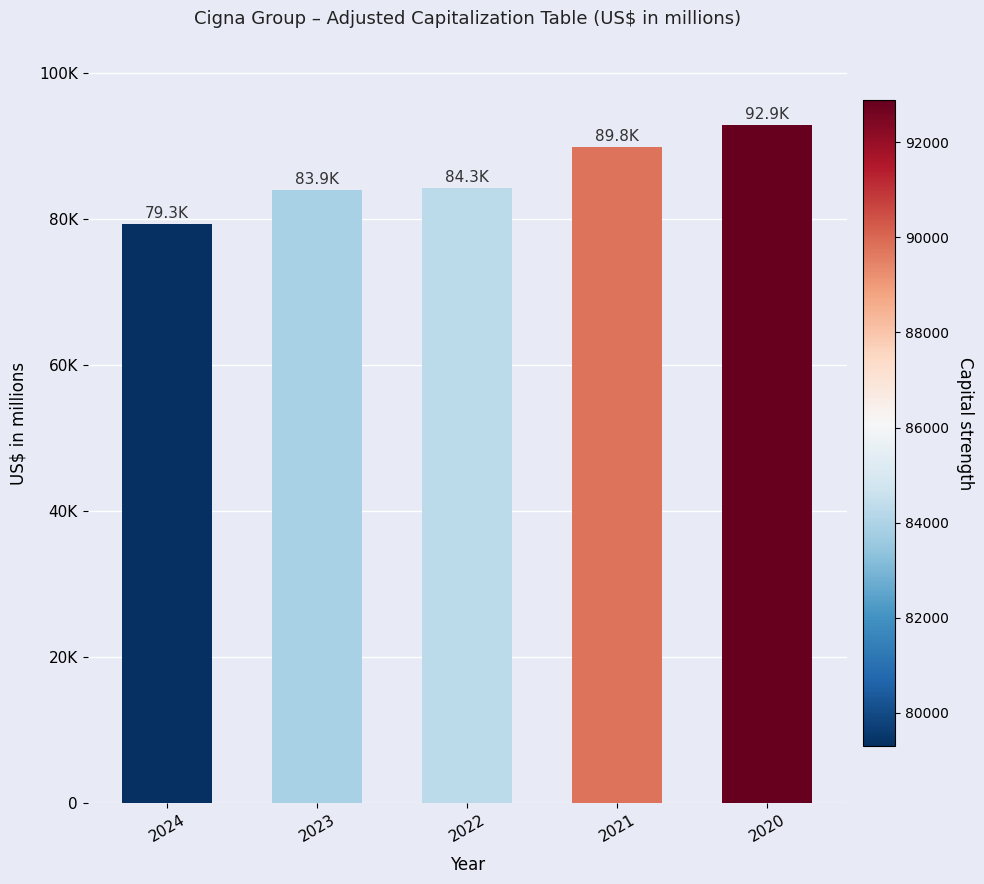

Reading right to left, extract all data points from this chart.

92887	89795	84255	83913	79297